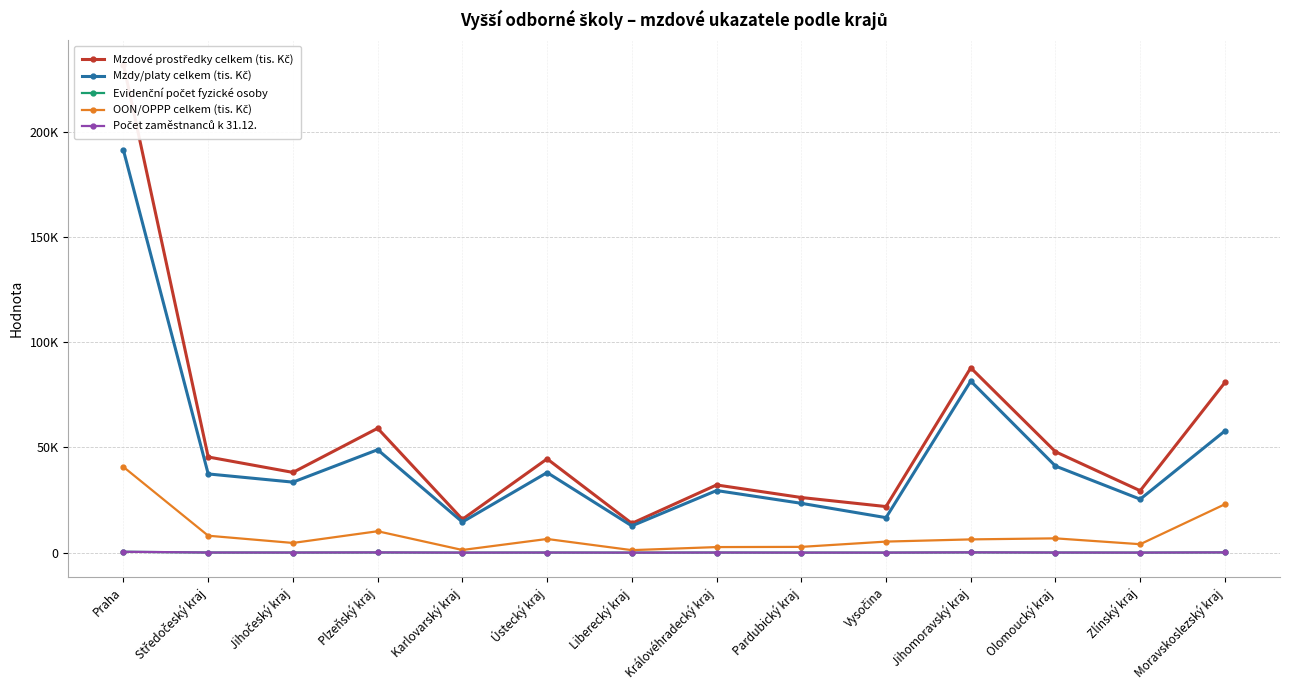

What is the label of the 9th point from the right?

Ústecký kraj